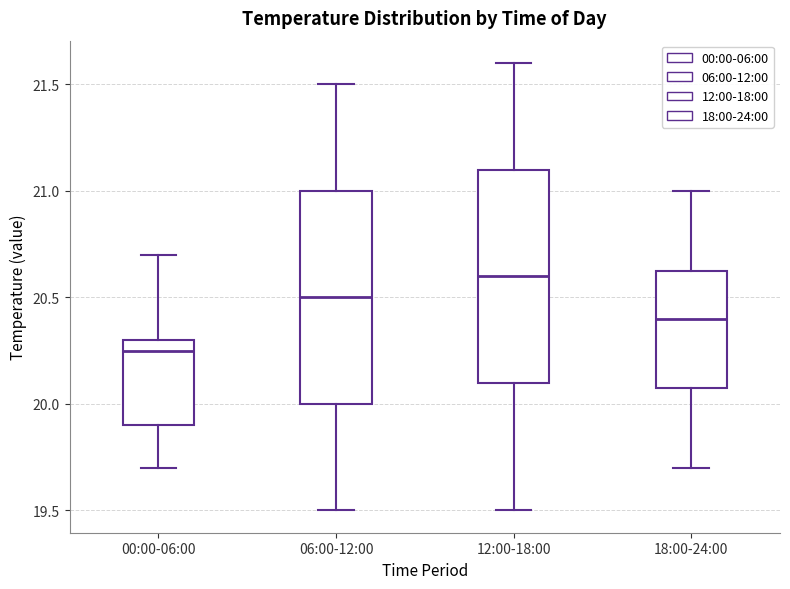

Reading left to right, transcribe this box plot: for each box, give where its median line is, the range the box spans, and where its two whiskers end, as read against the y-axis. The values are not printed on the chart, so give them approximately, as read against the axis.

00:00-06:00: median 20.25, box 19.90 to 20.30, whiskers 19.70 to 20.70
06:00-12:00: median 20.50, box 20.00 to 21.00, whiskers 19.50 to 21.50
12:00-18:00: median 20.60, box 20.10 to 21.10, whiskers 19.50 to 21.60
18:00-24:00: median 20.40, box 20.10 to 20.65, whiskers 19.70 to 21.00